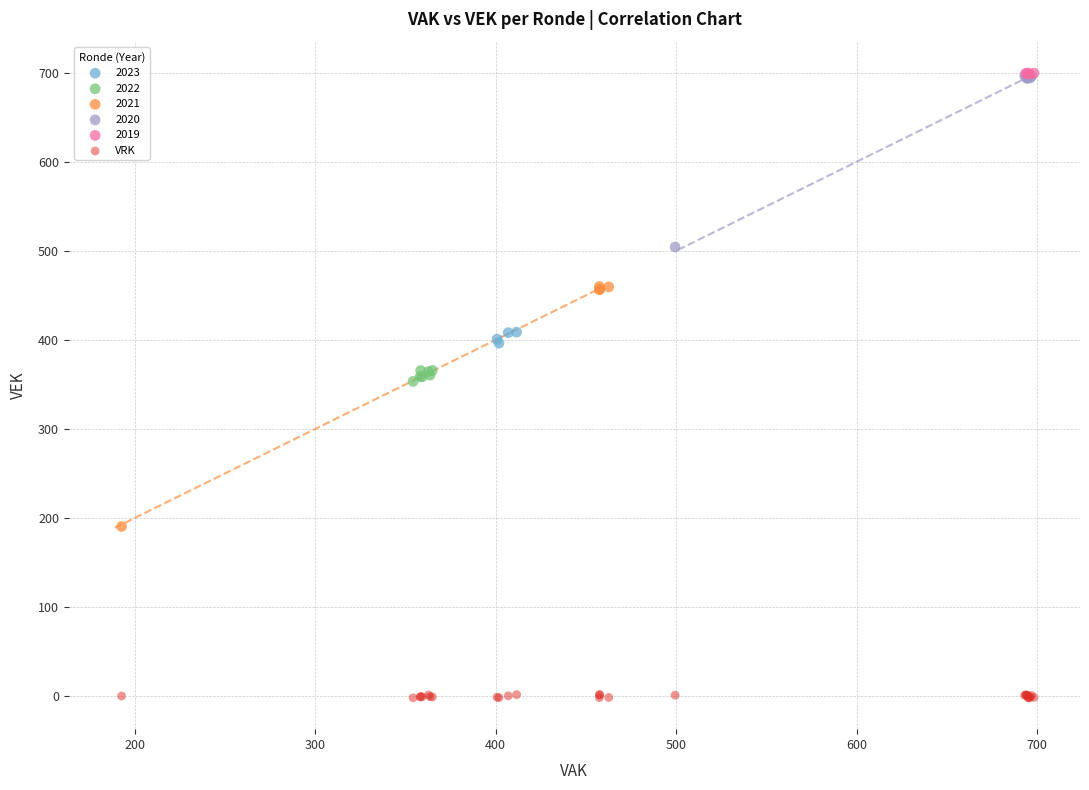

Which series has the largest Y range (max minus min)?

2021